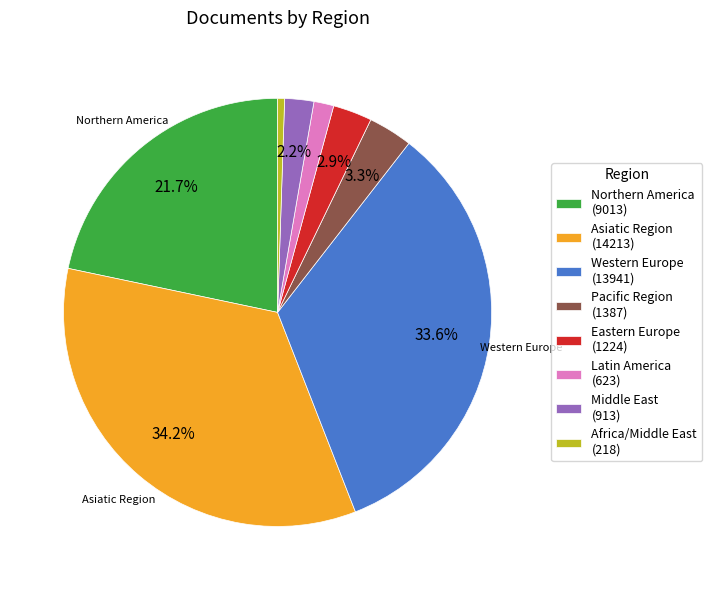

Count the number of slices in the pie.

8